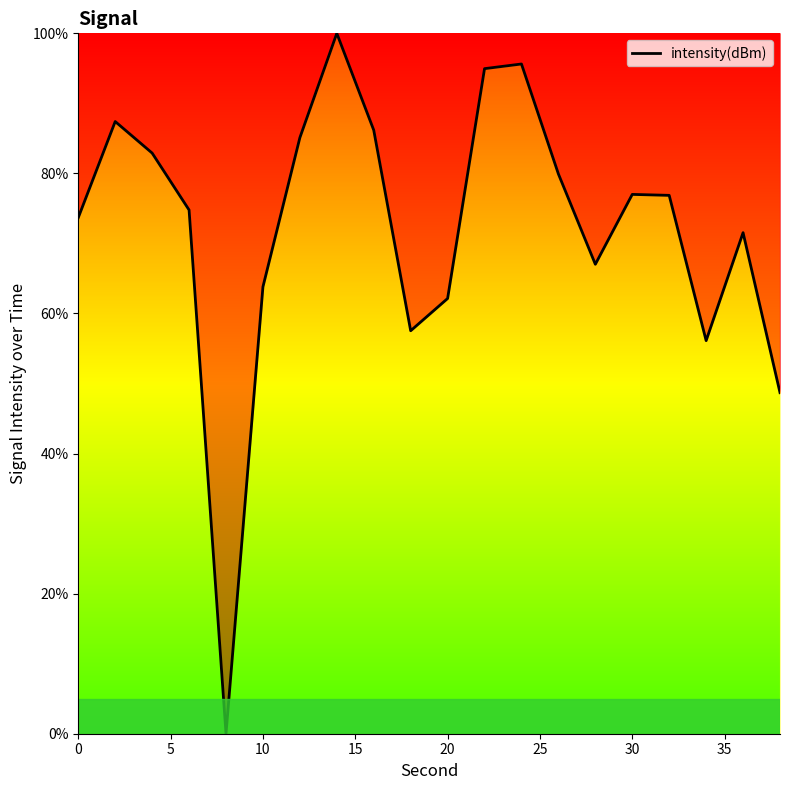

What is the greatest value displayed?

100.0